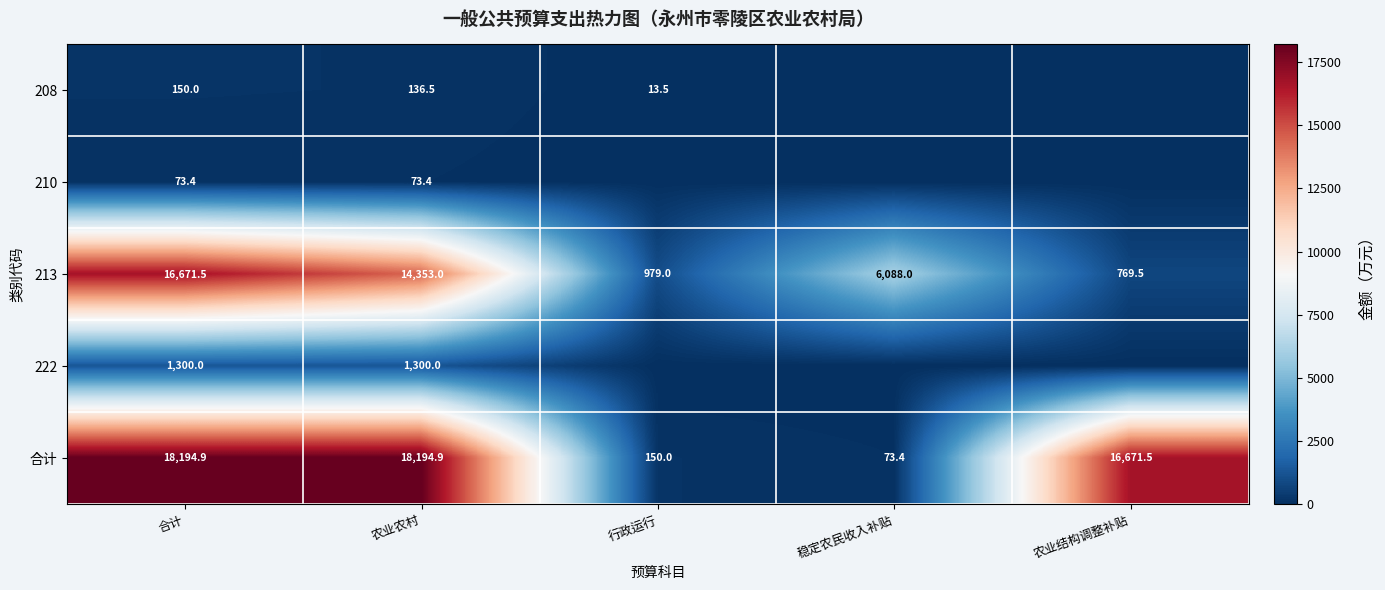

What is the difference between the highest and lowest values at 合计?

18121.5